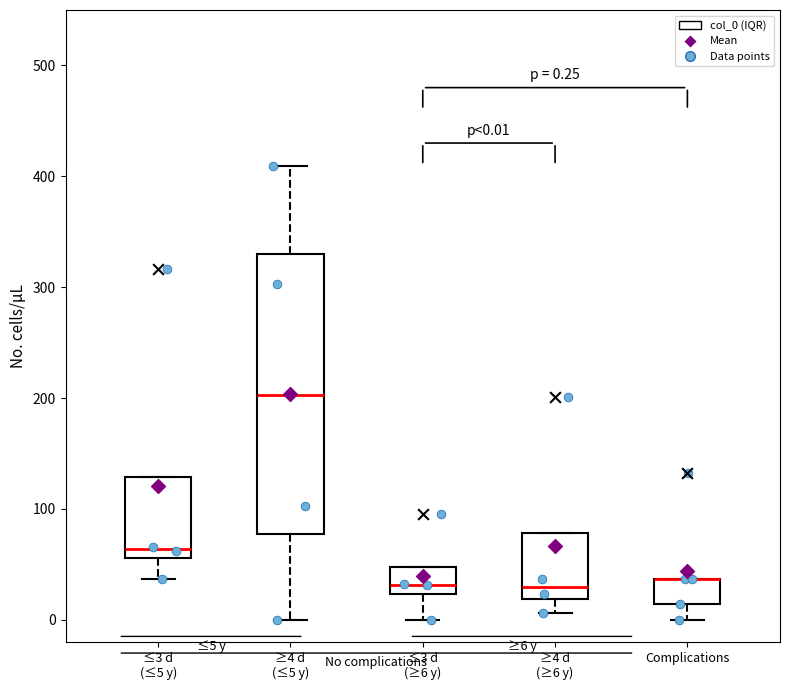

Comparing the boxes themselves (not the whiskers), which one is the tallest?

≥4 d (≤5 y)